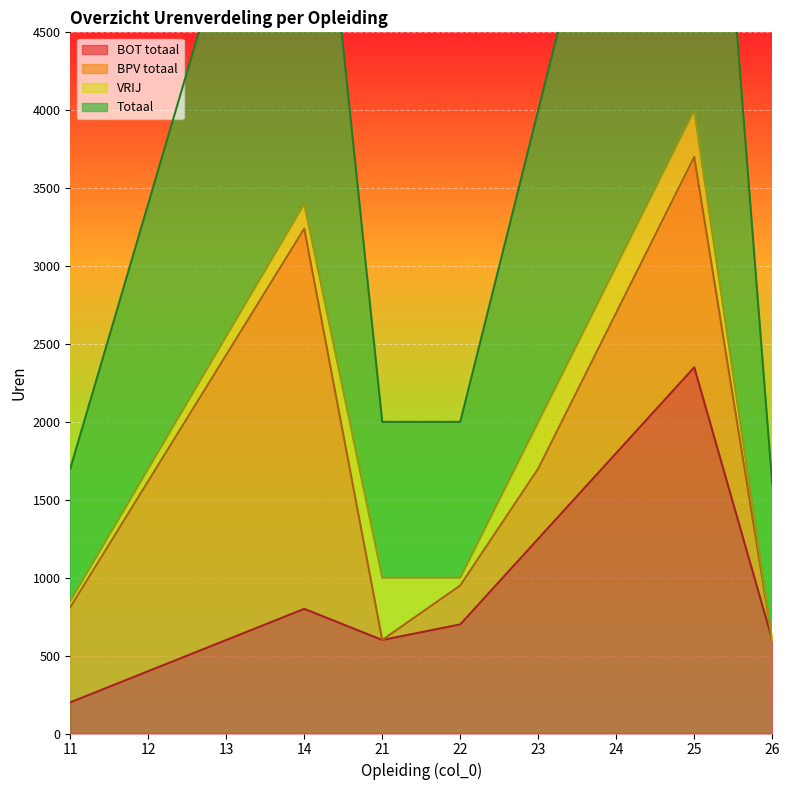

True or false: BOT totaal has more than 2 points higher than both neighbors.

False